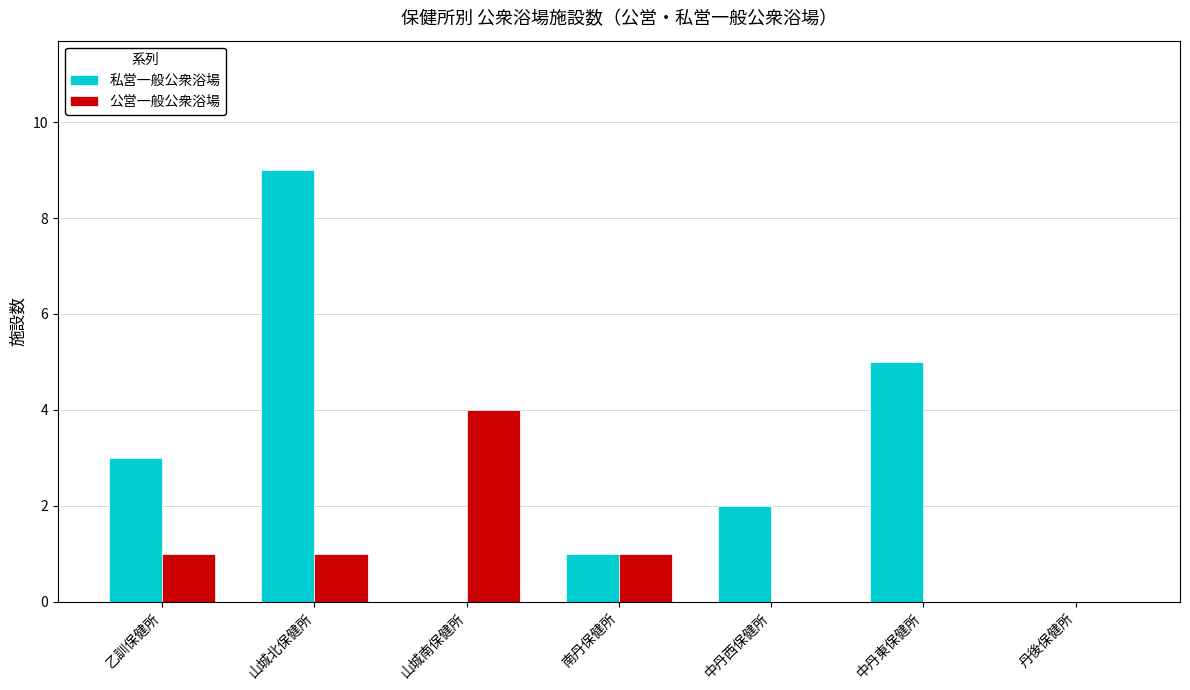

Which label corresponds to the largest value in the chart?

山城北保健所